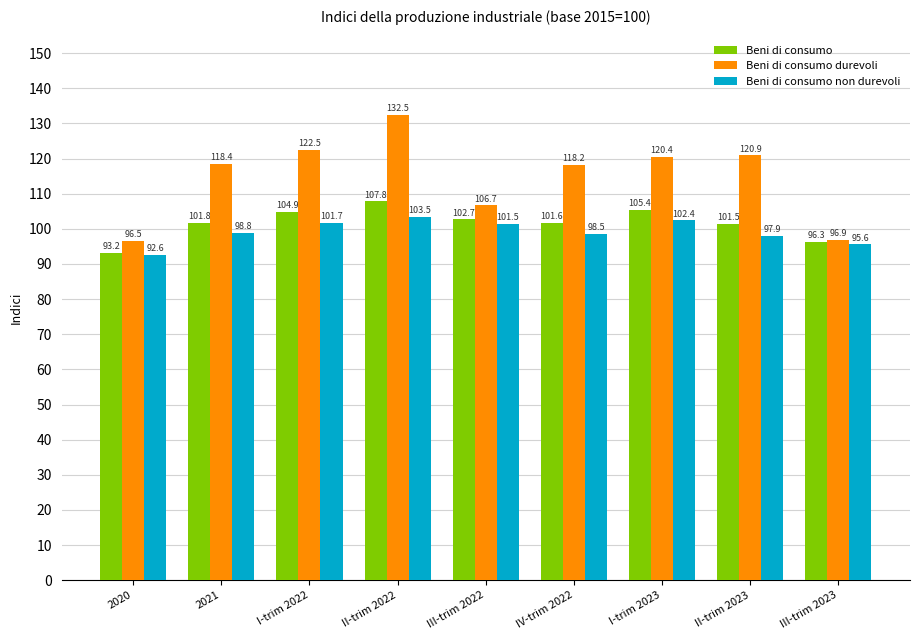

What is the spread (max minus min) of values at 2021?

19.6